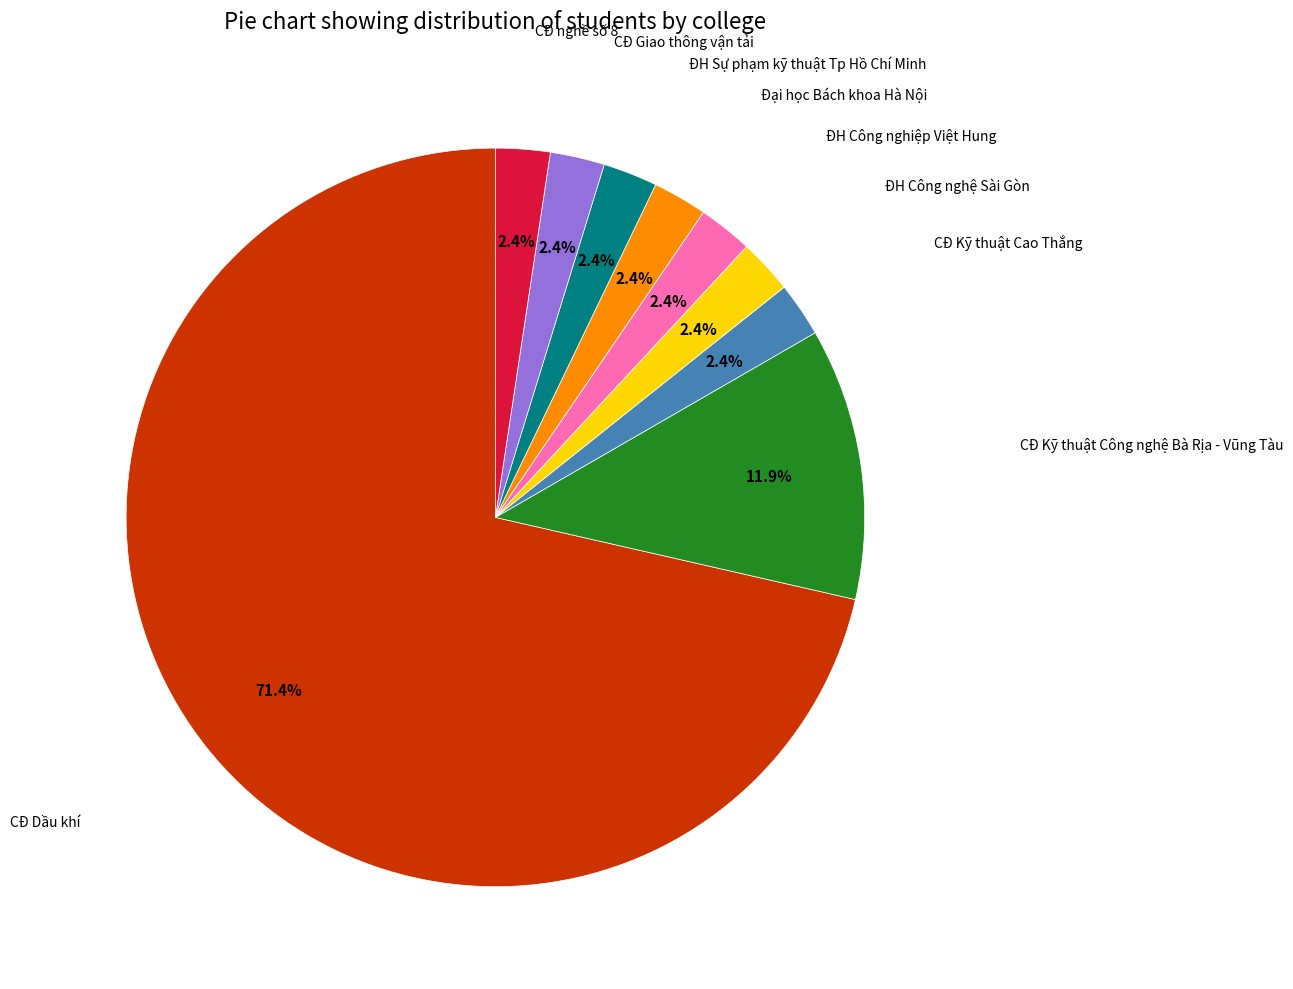

Is there a majority slice in this chart?

Yes